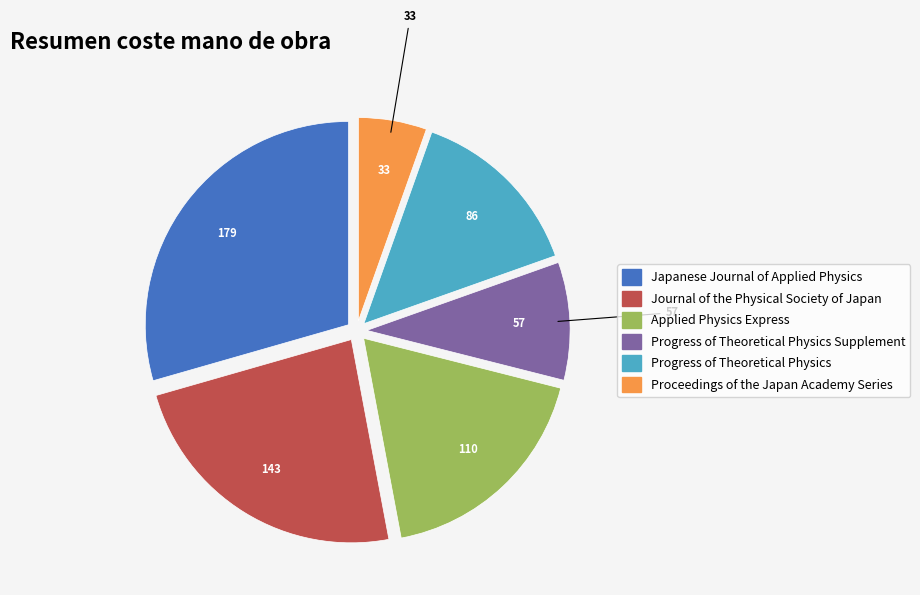

What is the smallest slice in the pie chart?

Proceedings of the Japan Academy Series